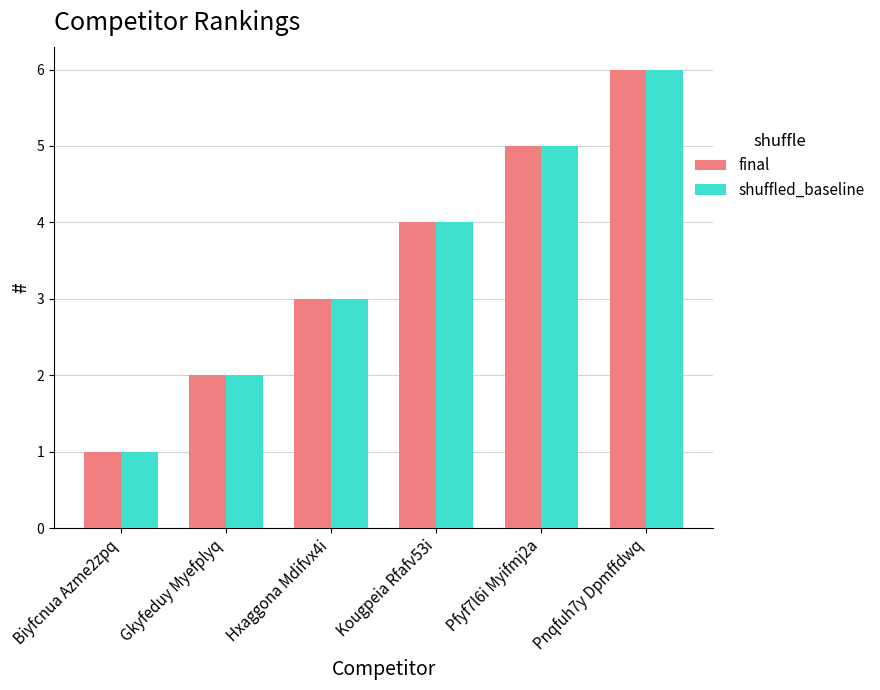

The shuffled_baseline series shows 6 at Pnqfuh7y Dpmffdwq. True or false?

True